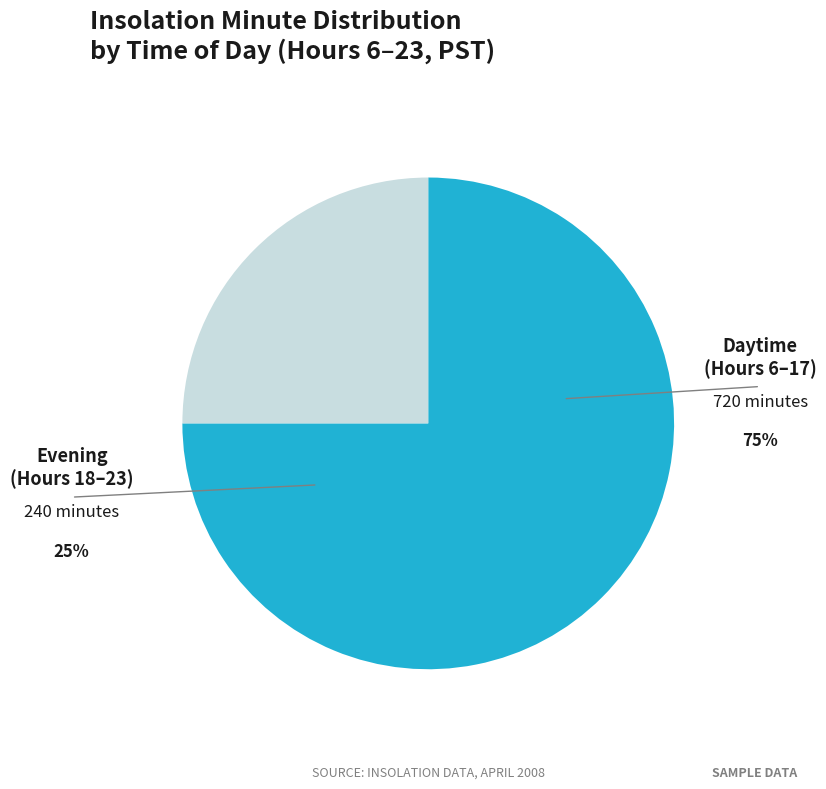

Is there any slice that represents more than half of the pie?

Yes